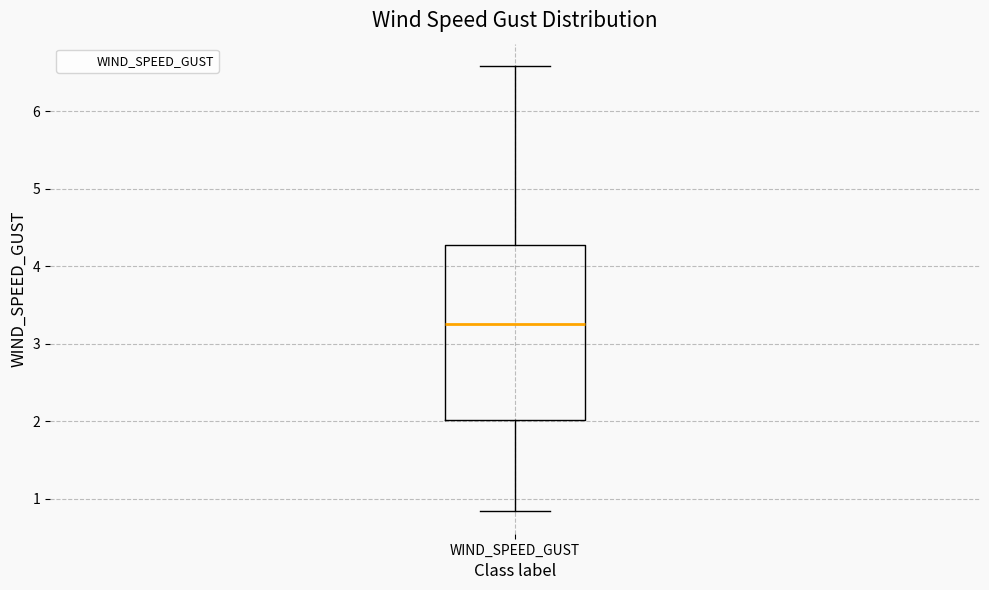

Transcribe this box plot: give where the median line is, the range the box spans, and where the two whiskers end, as read against the y-axis. The values are not printed on the chart, so give them approximately, as read against the axis.

median 3.3, box 2.0 to 4.3, whiskers 0.8 to 6.6